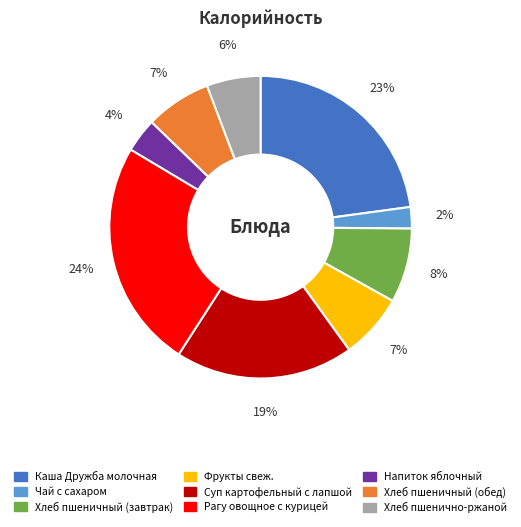

The Суп картофельный с лапшой slice represents 29% of the pie. True or false?

False